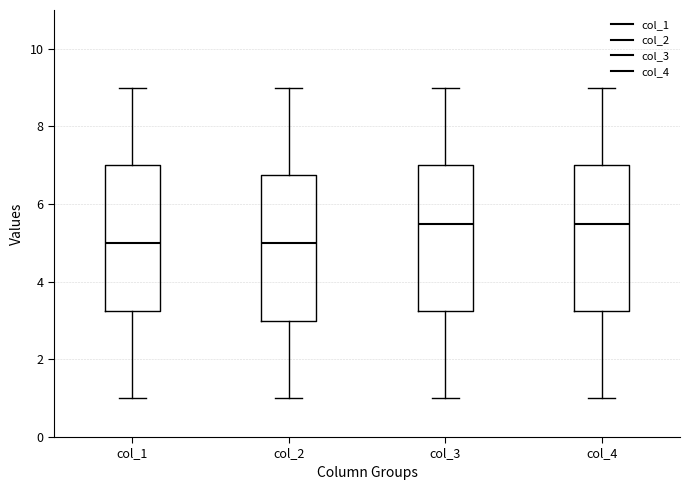

Reading left to right, transcribe this box plot: for each box, give where its median line is, the range the box spans, and where its two whiskers end, as read against the y-axis. The values are not printed on the chart, so give them approximately, as read against the axis.

col_1: median 5.0, box 3.2 to 7.0, whiskers 1.0 to 9.0
col_2: median 5.0, box 3.0 to 6.8, whiskers 1.0 to 9.0
col_3: median 5.6, box 3.2 to 7.0, whiskers 1.0 to 9.0
col_4: median 5.6, box 3.2 to 7.0, whiskers 1.0 to 9.0